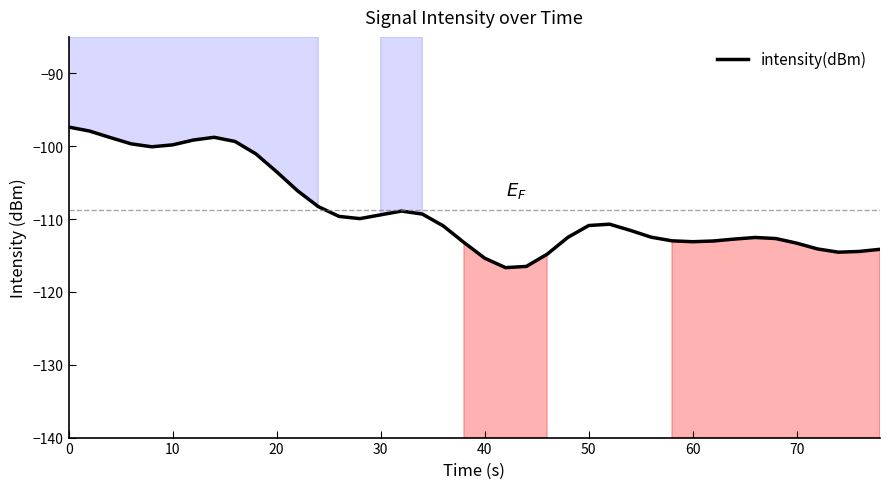

What is the value of the 9th point from the left?

-99.4